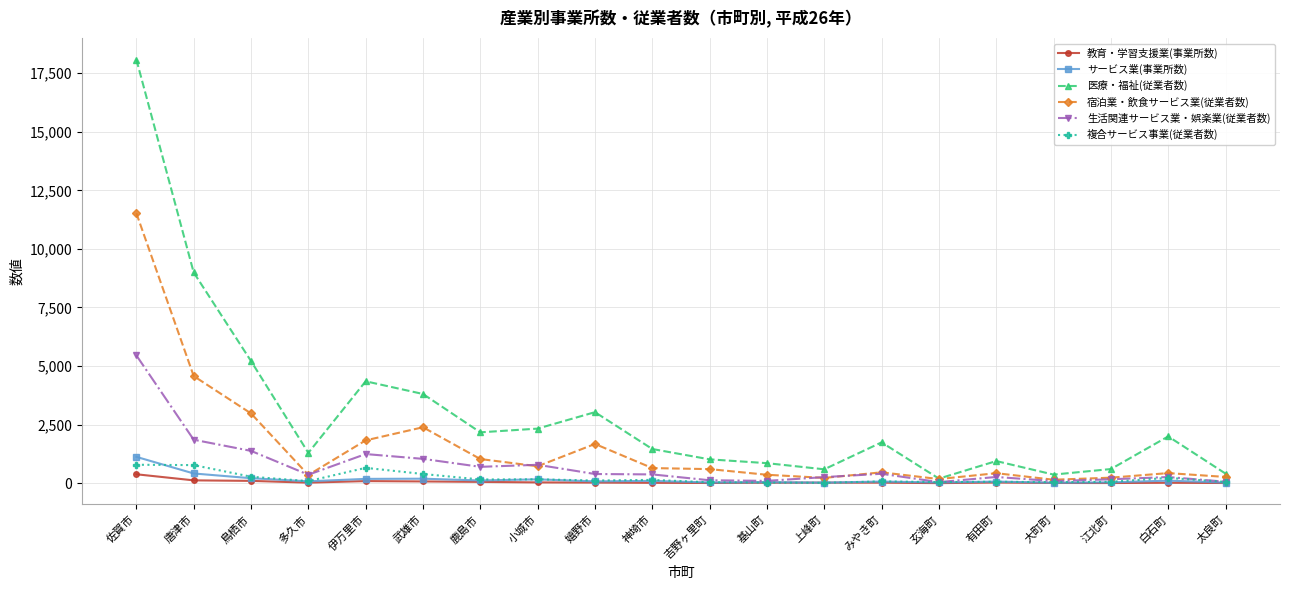

Which series has the largest range (max minus min)?

医療・福祉(従業者数)